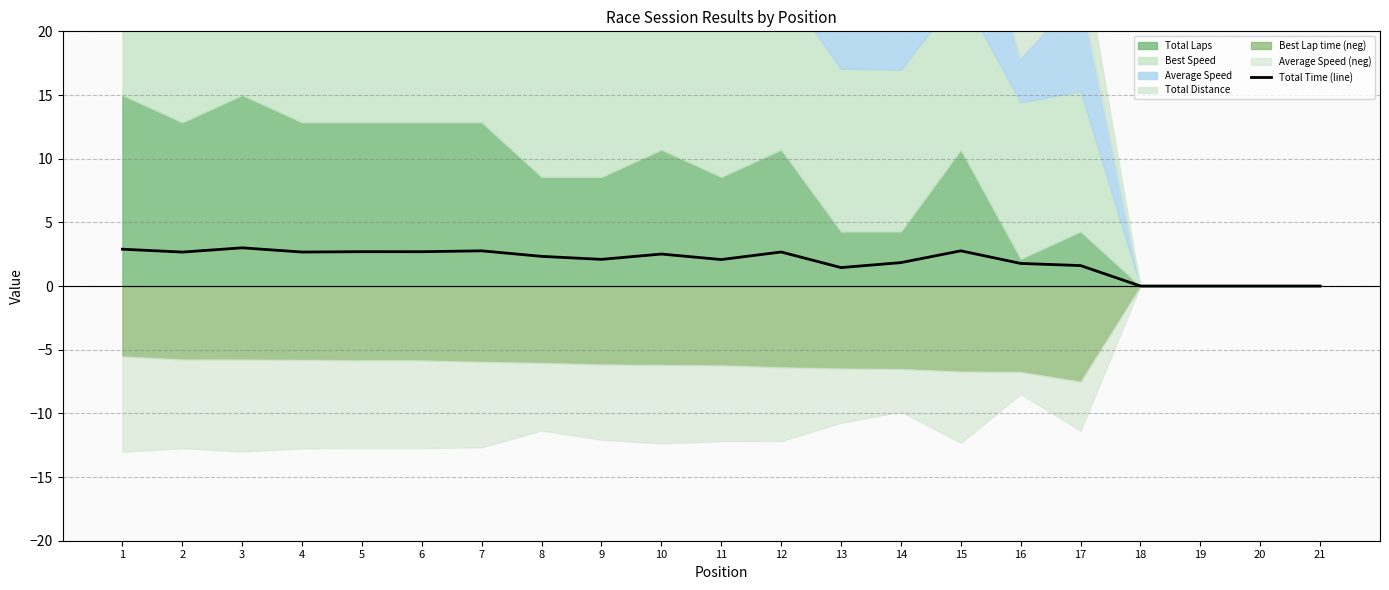

The value at 1 is 2.0. True or false?

False